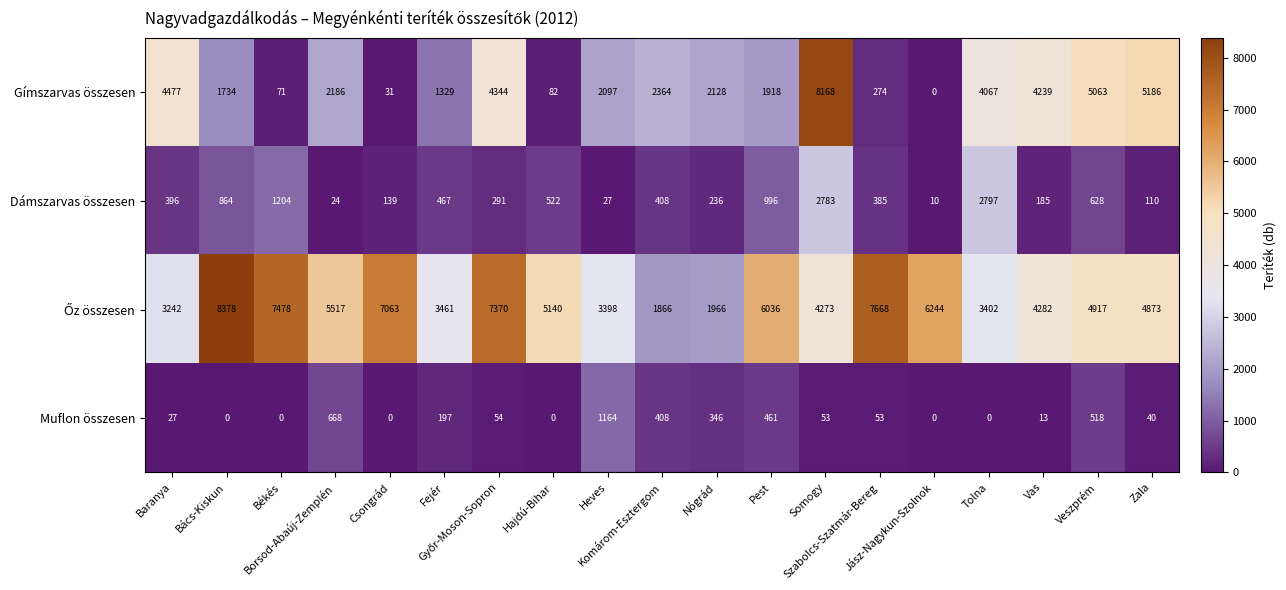

What is the sum of all Muflon összesen values?

4002